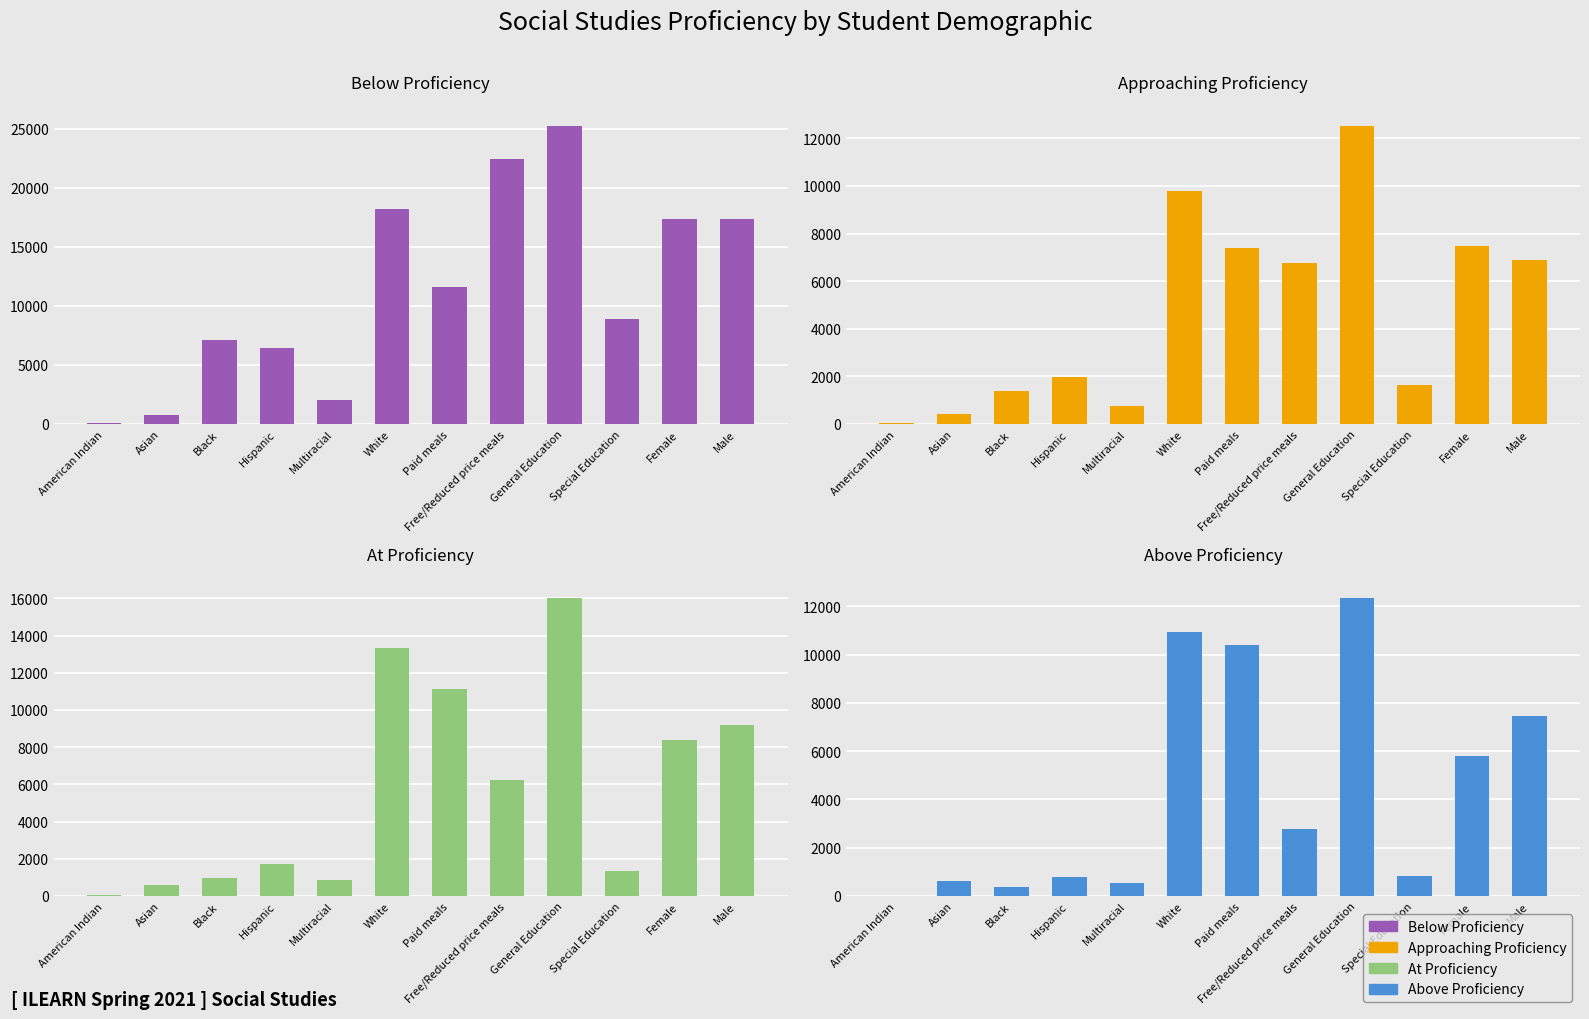

Where does the At Proficiency series first go above 6225?

White